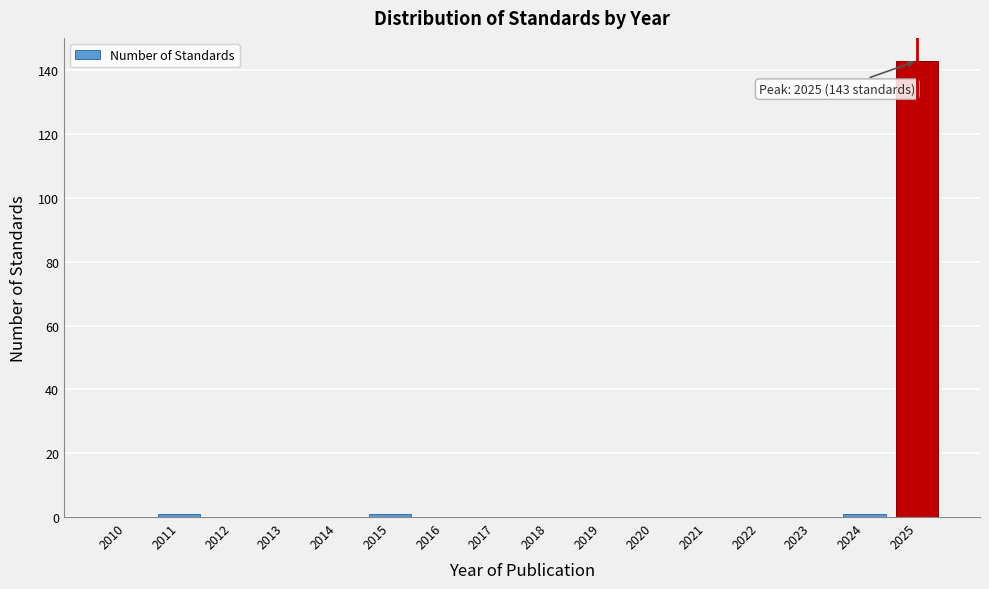

Reading left to right, extract all data points from this chart.

2010=0	2011=1	2012=0	2013=0	2014=0	2015=1	2016=0	2017=0	2018=0	2019=0	2020=0	2021=0	2022=0	2023=0	2024=1	2025=143